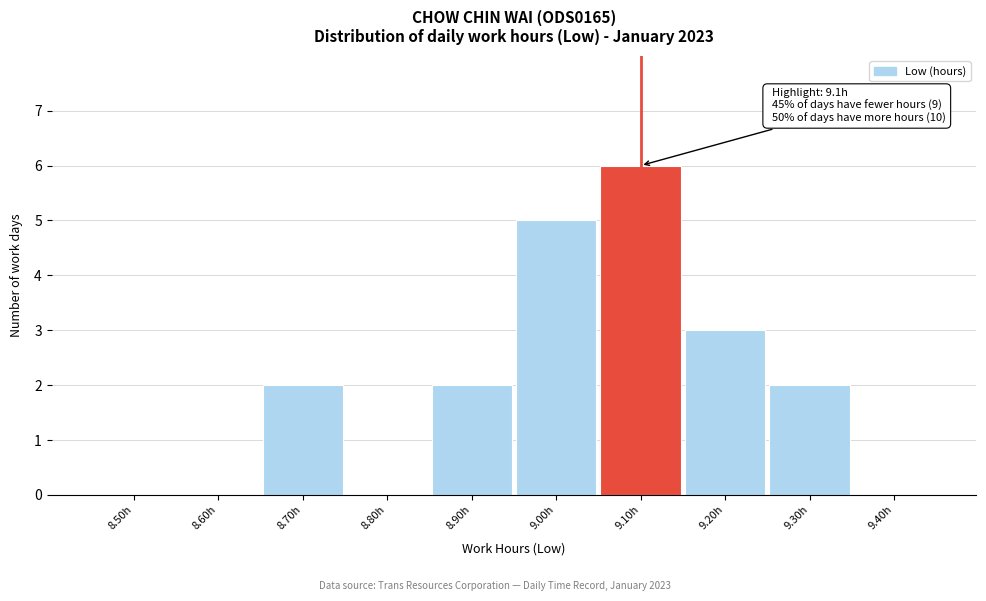

Reading right to left, extract all data points from this chart.

9.40h=0	9.30h=2	9.20h=3	9.10h=6	9.00h=5	8.90h=2	8.80h=0	8.70h=2	8.60h=0	8.50h=0